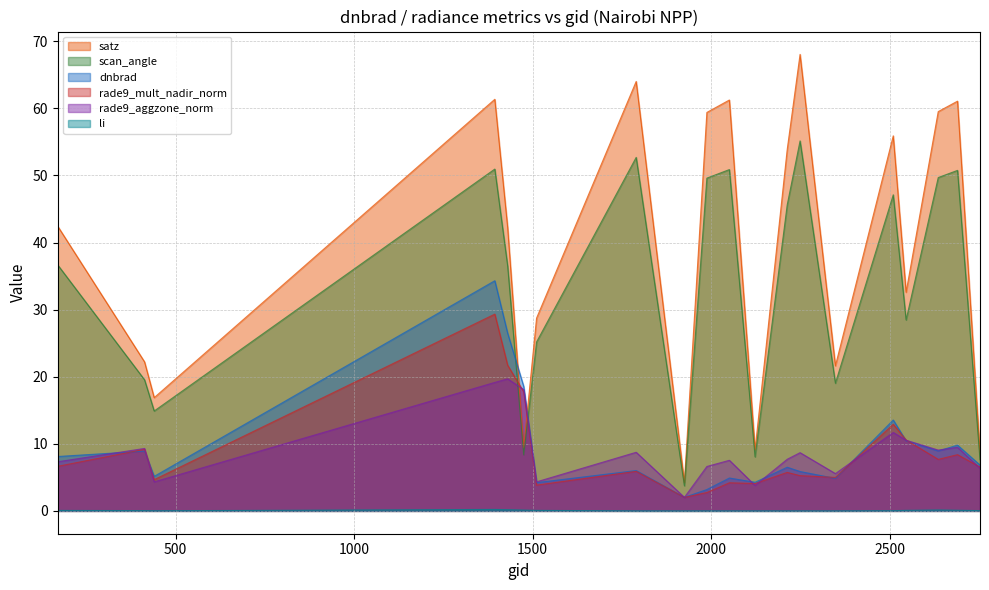

True or false: li has a value of 0.0 at 1988.

True